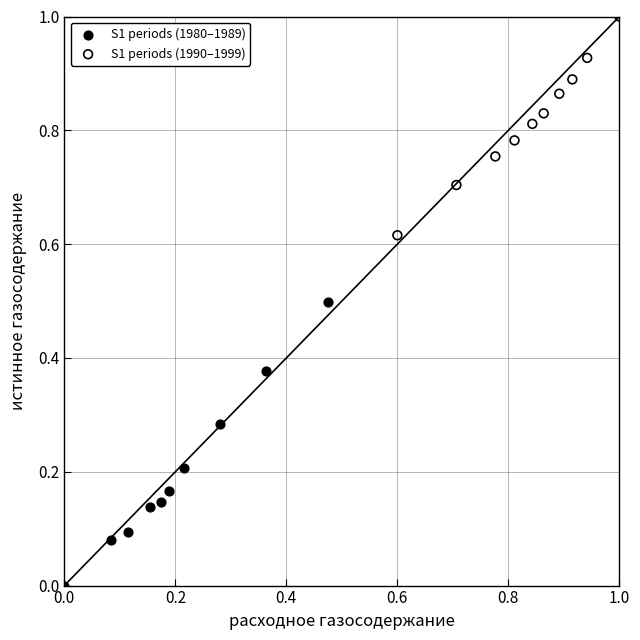

Which series has the widest spread of Y values?

S1 periods (1980–1989)